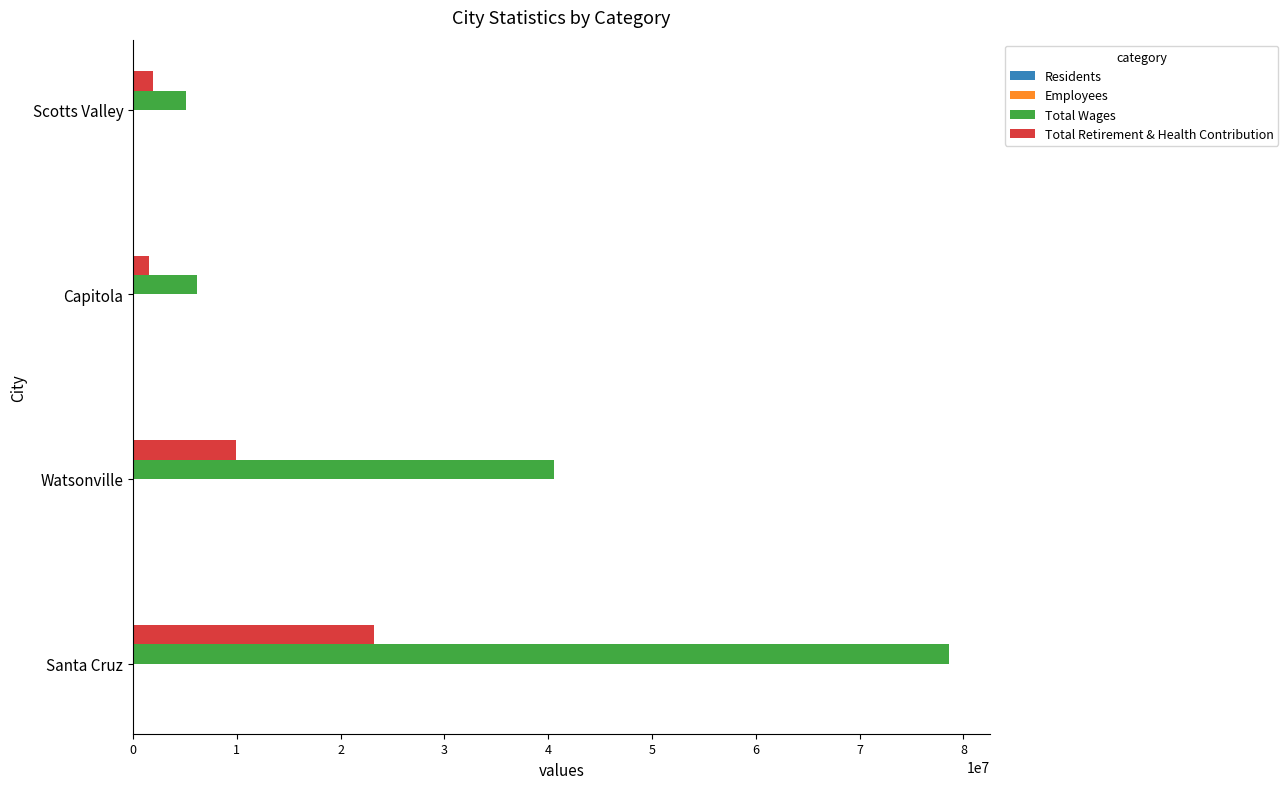

Which series has the largest total across all categories?

Total Wages